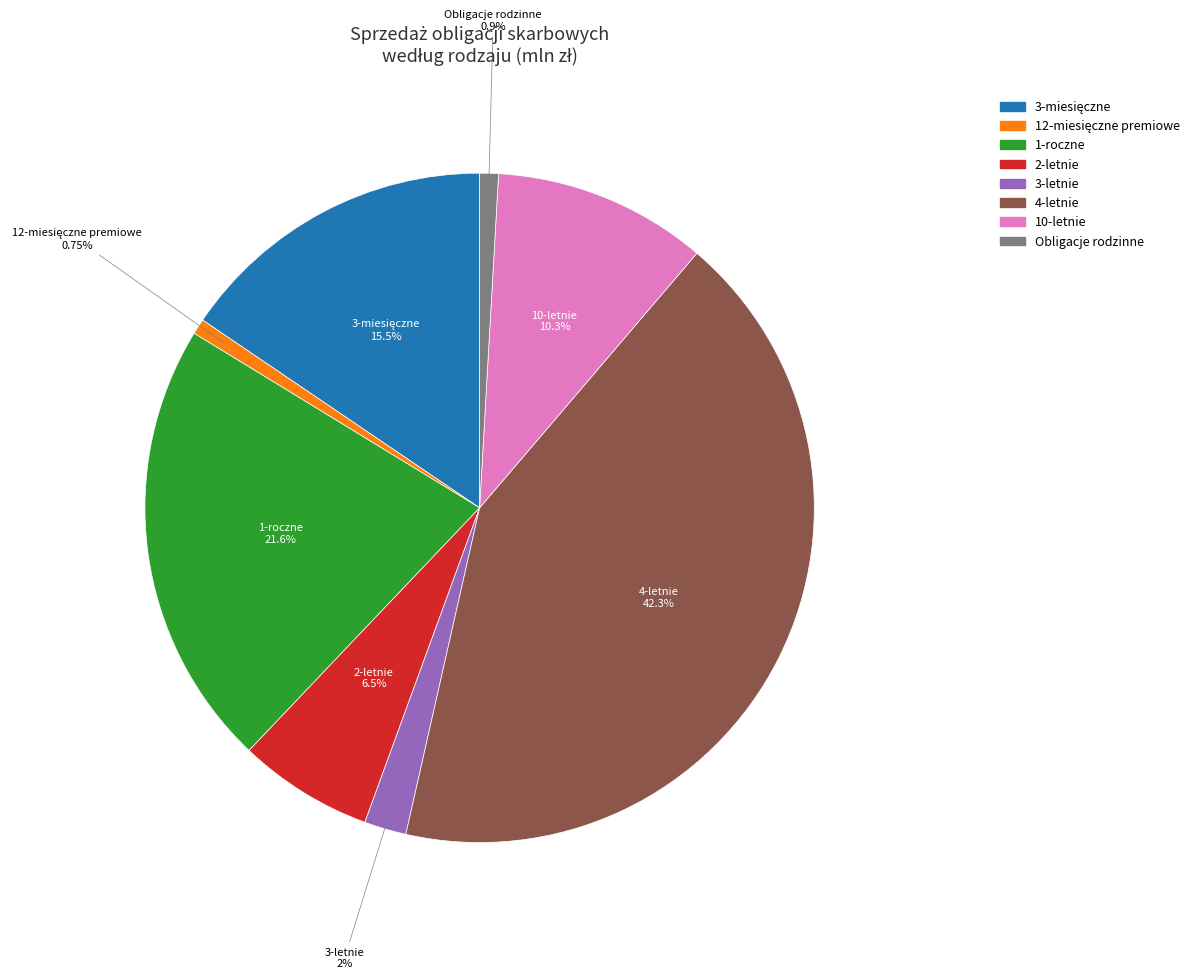

Does any single category account for the majority?

No